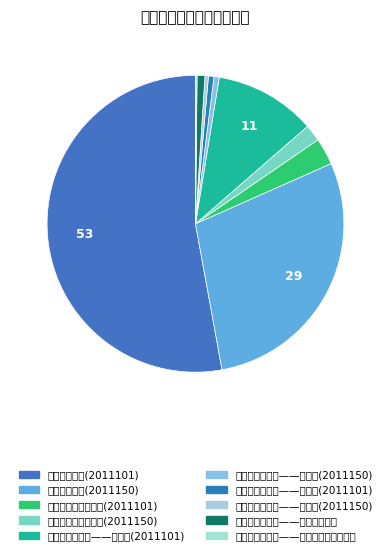

Between 商品和服务支出——脱贫攻坚经费 and 对个人家庭补助支出(2011101), which is larger?

对个人家庭补助支出(2011101)